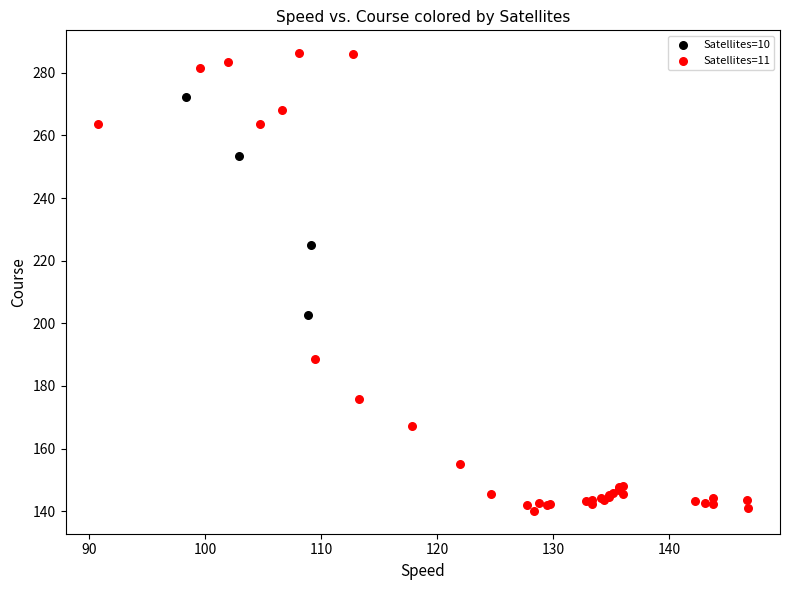

What are all the series names shown in the legend?

Satellites=10, Satellites=11